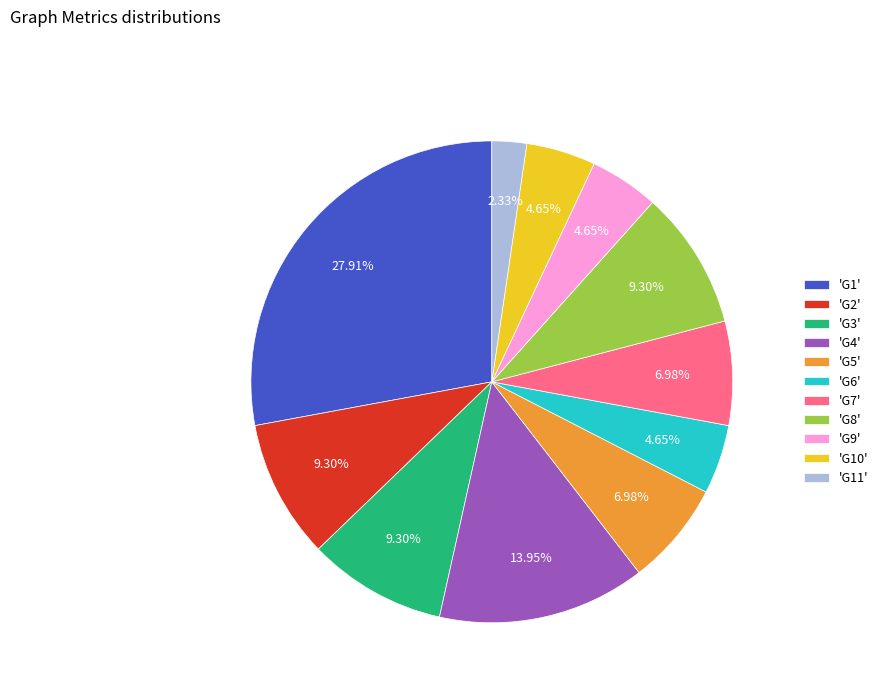

To the nearest percent, what is the difference between the largest and smallest slice percentages?

26%